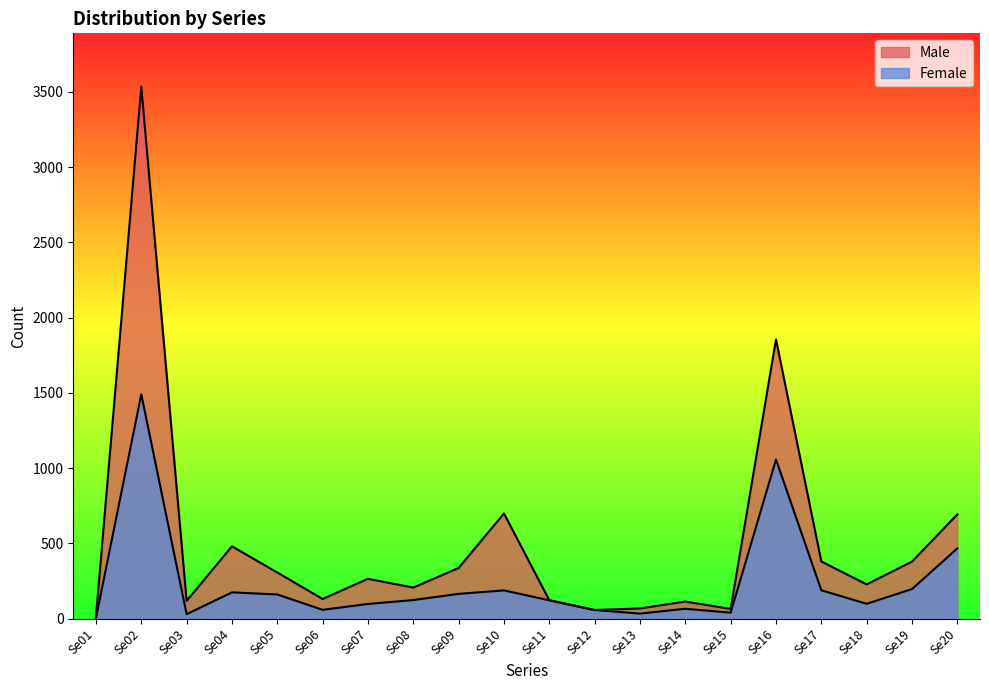

How many data points does each series have?

20